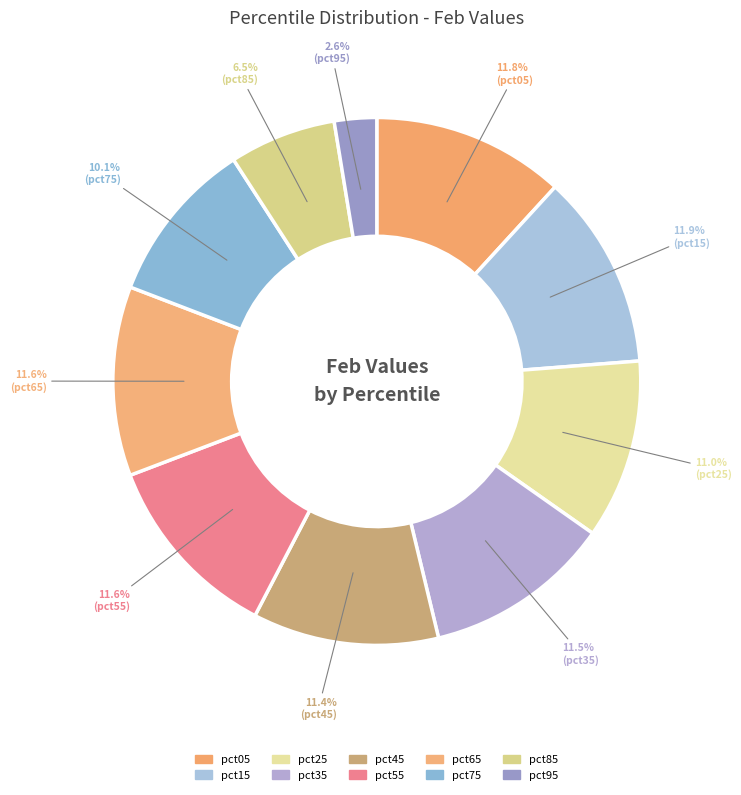

To the nearest percent, what percentage of the pie is pct05?

12%